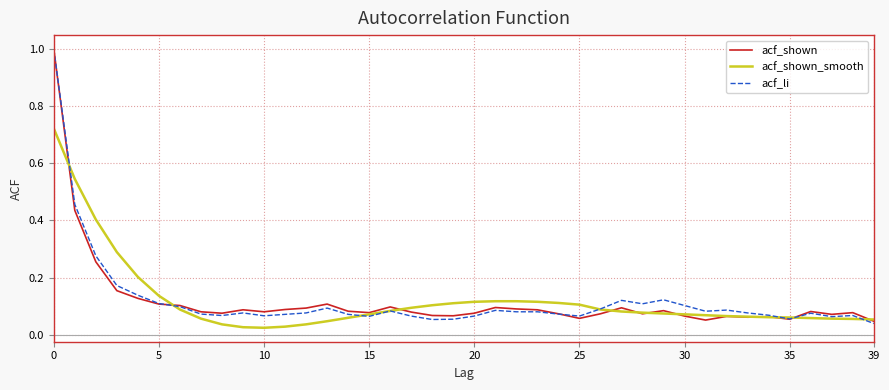

What is the greatest value displayed?

1.0